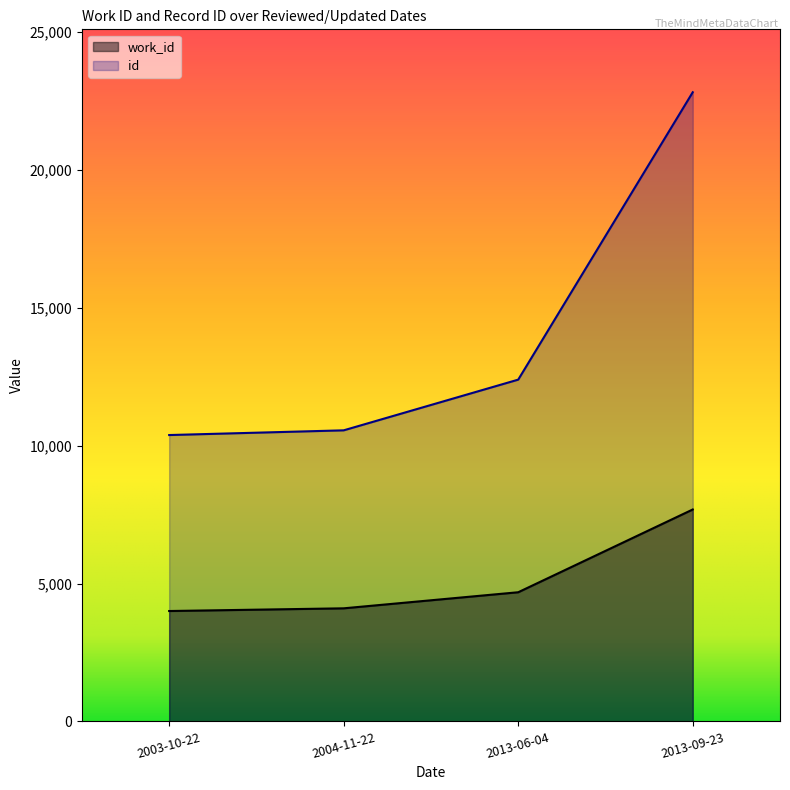

Which series has the largest total across all categories?

id